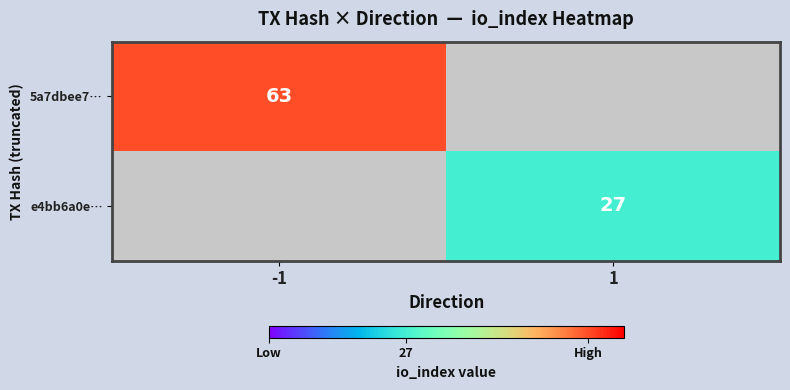

Which label corresponds to the smallest value in the chart?

1